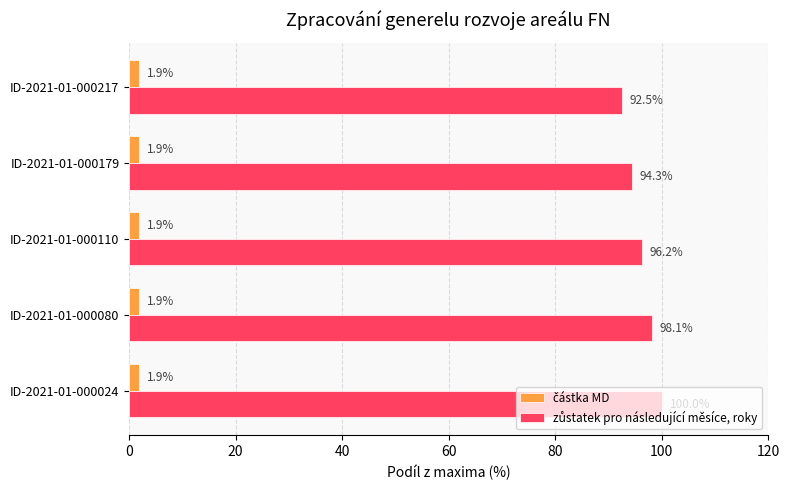

Which label corresponds to the largest value in the chart?

ID-2021-01-000024